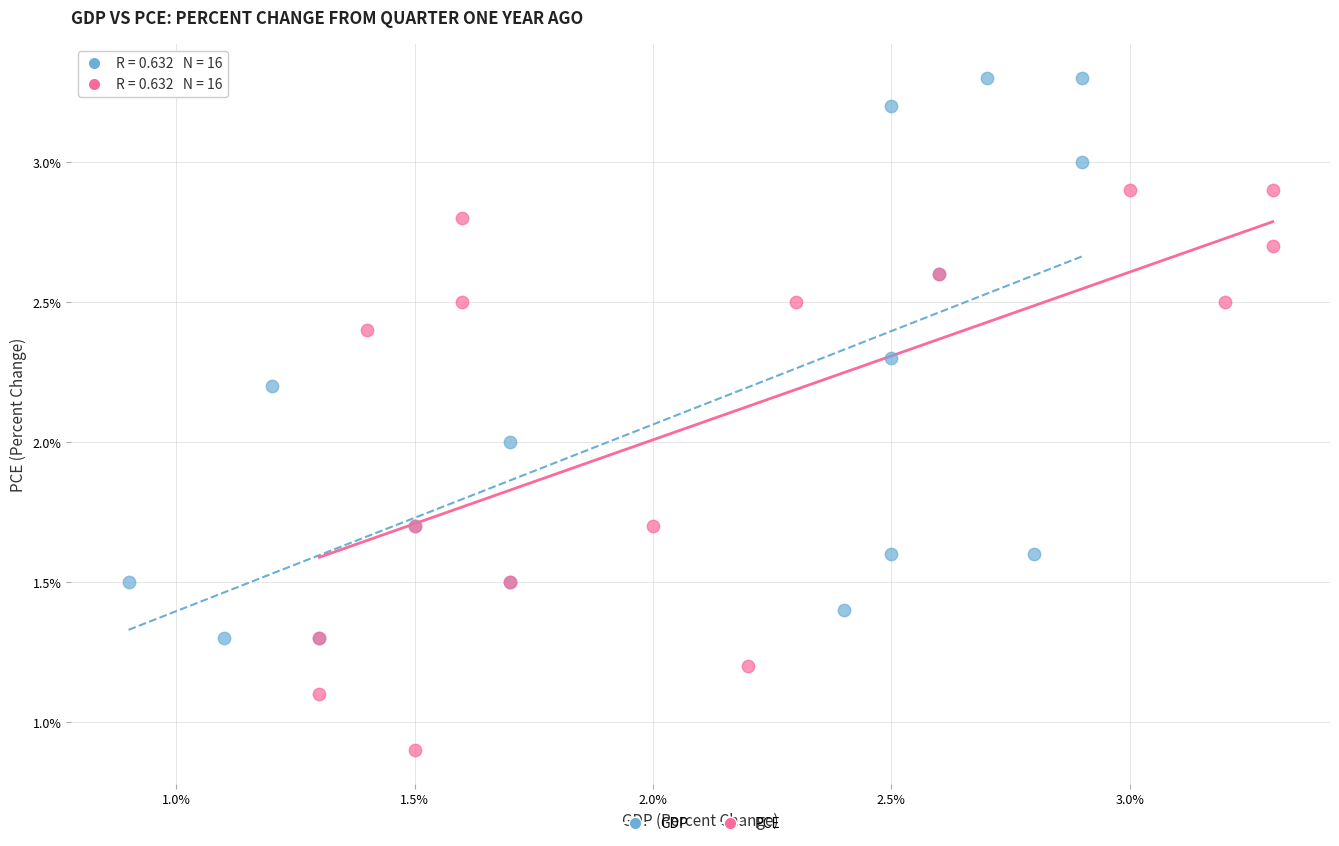

Which series contains the highest Y value?

GDP